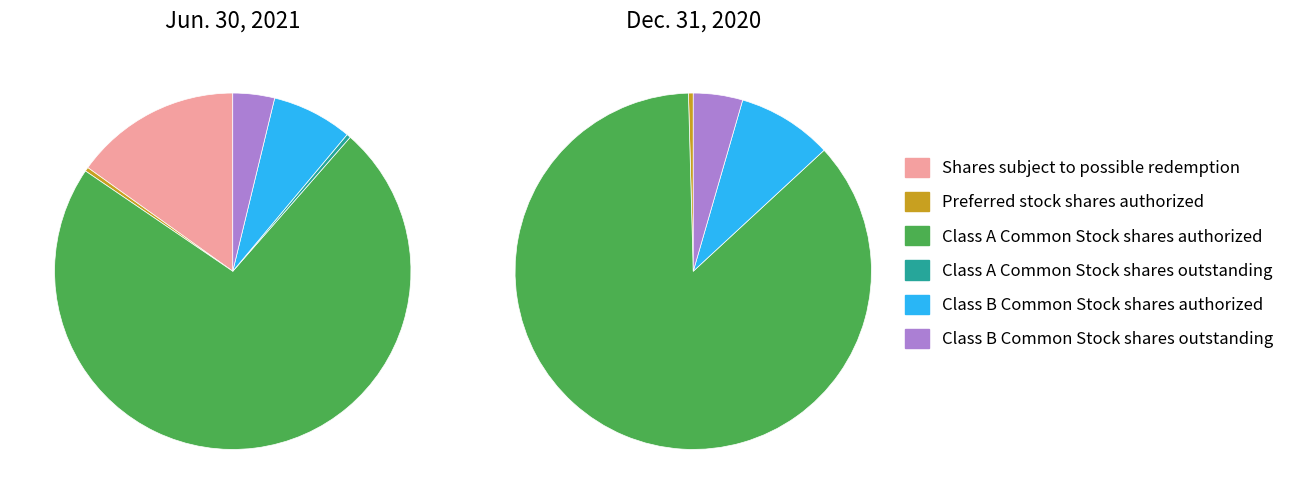

What is the change in value from Preferred stock shares authorized to Class B Common Stock shares authorized?

+19000000